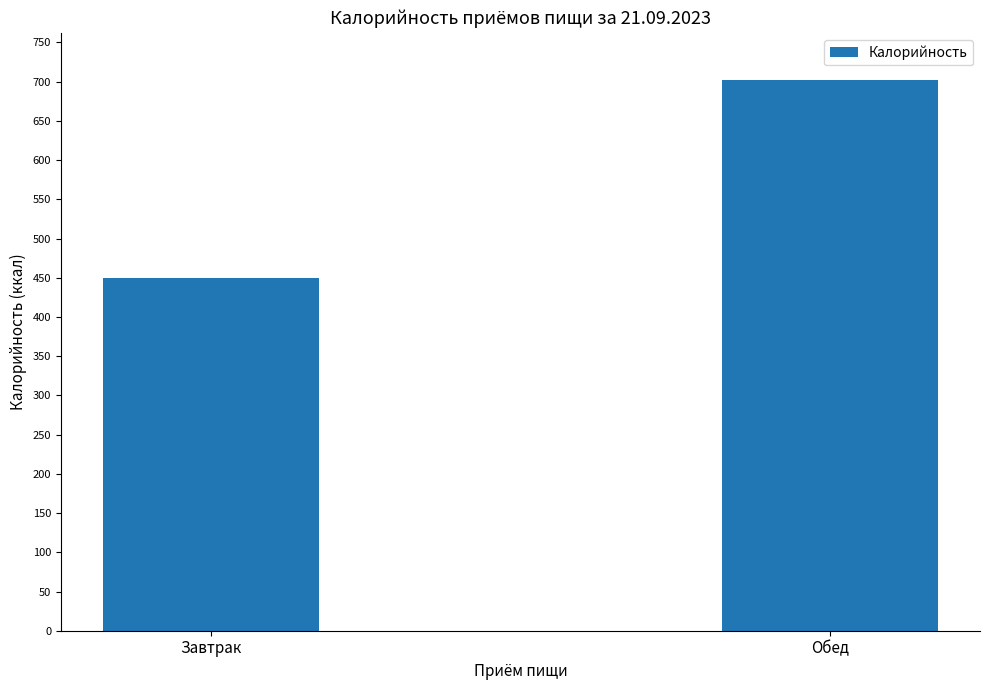

Which category has the lowest value across all series?

Завтрак